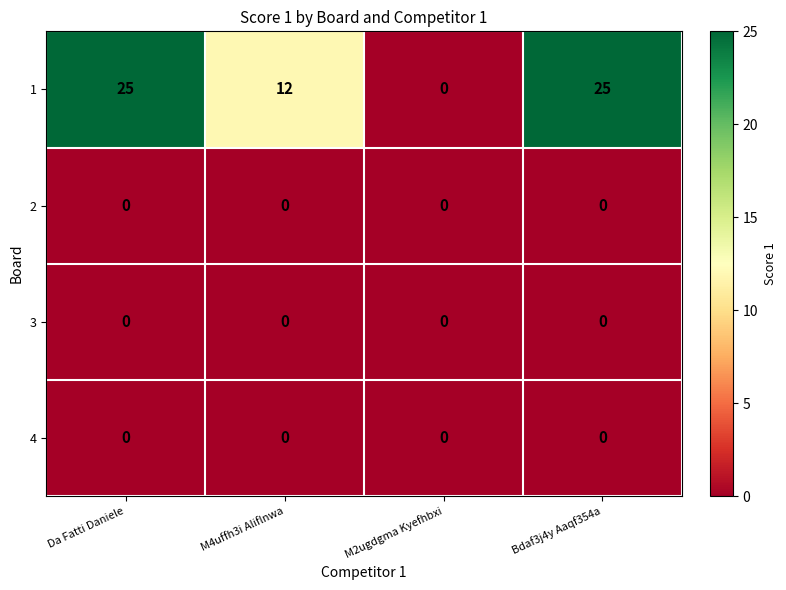

What is the spread (max minus min) of values at Bdaf3j4y Aaqf354a?

25